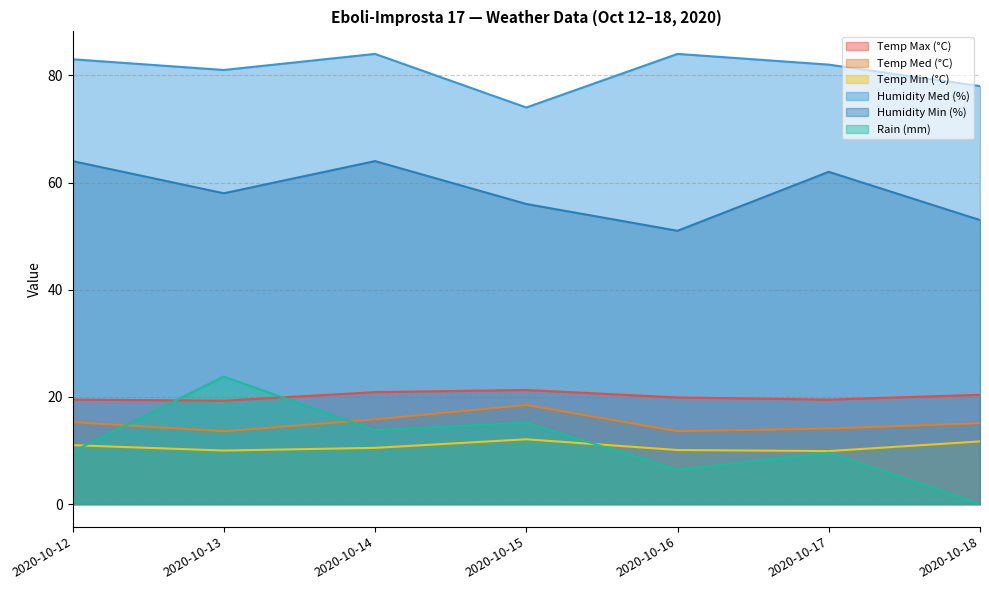

Where is the first local minimum for Humidity Min (%)?

2020-10-13